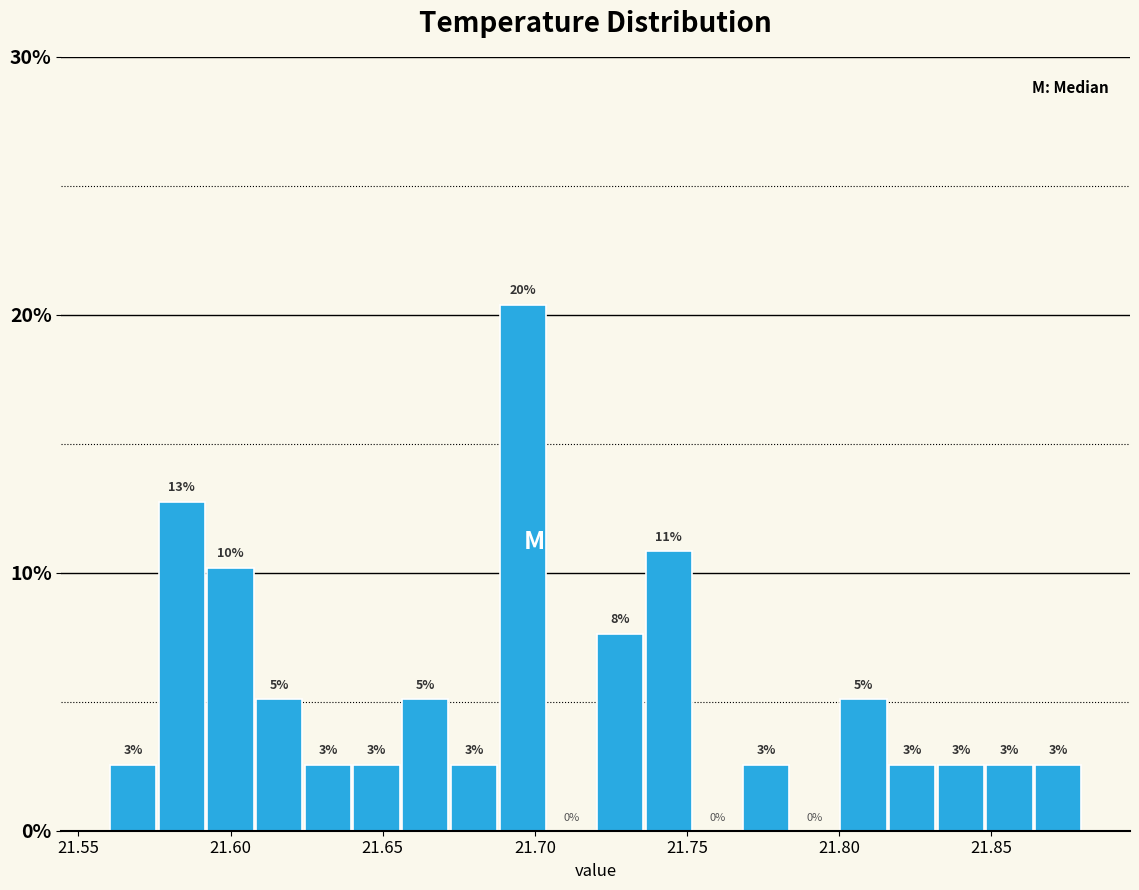

Around what value on the x-axis is the tallest bar? Give the approximate position of its centre, as read against the axis.

21.695